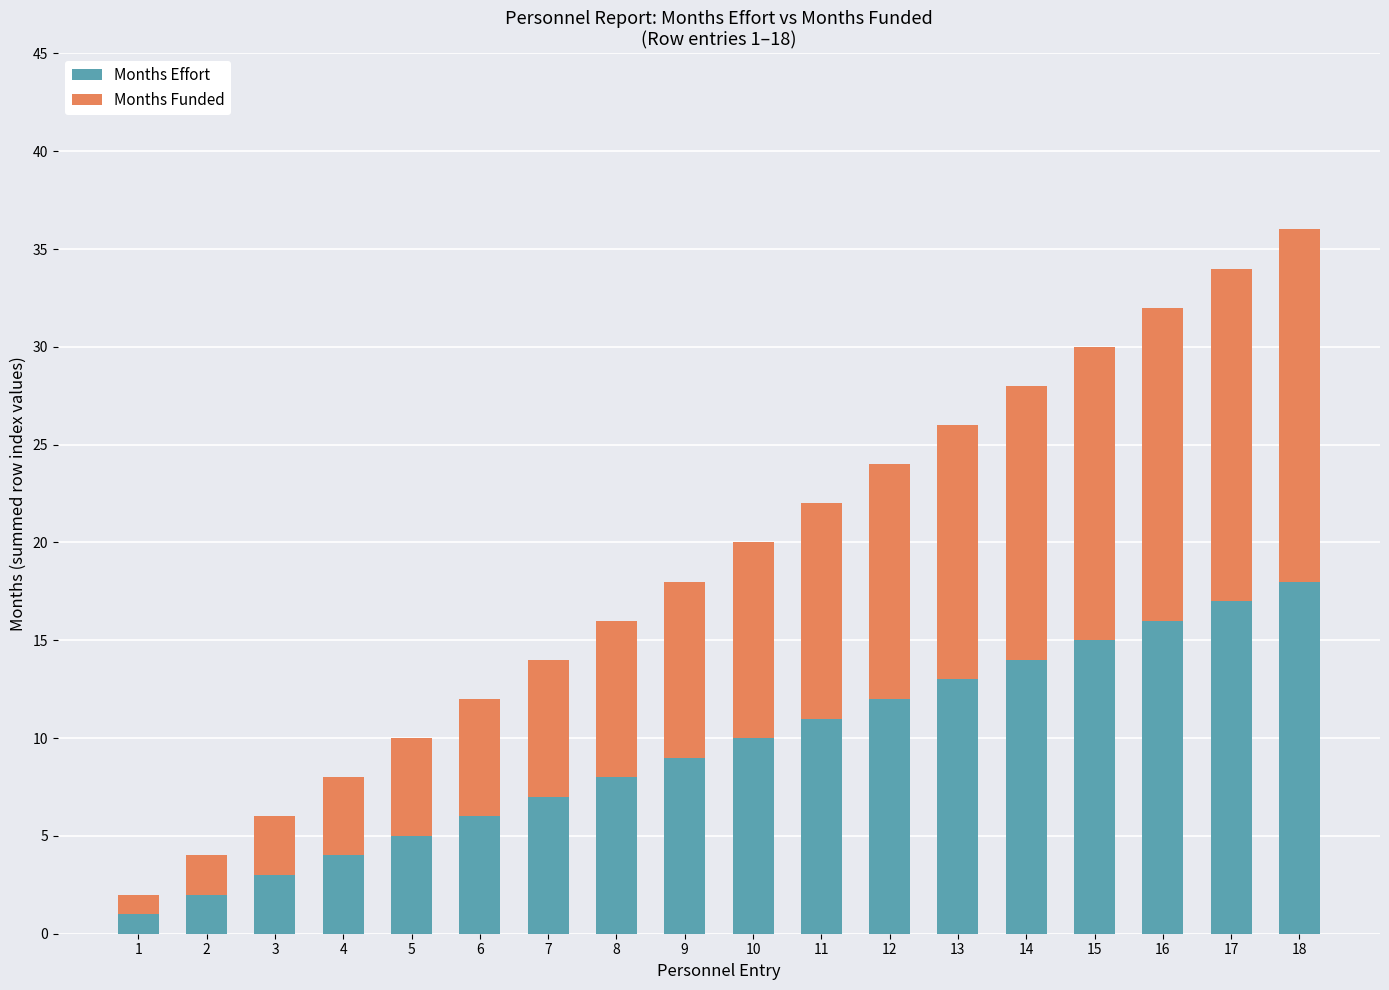

What is the sum of all Months Effort values?

171